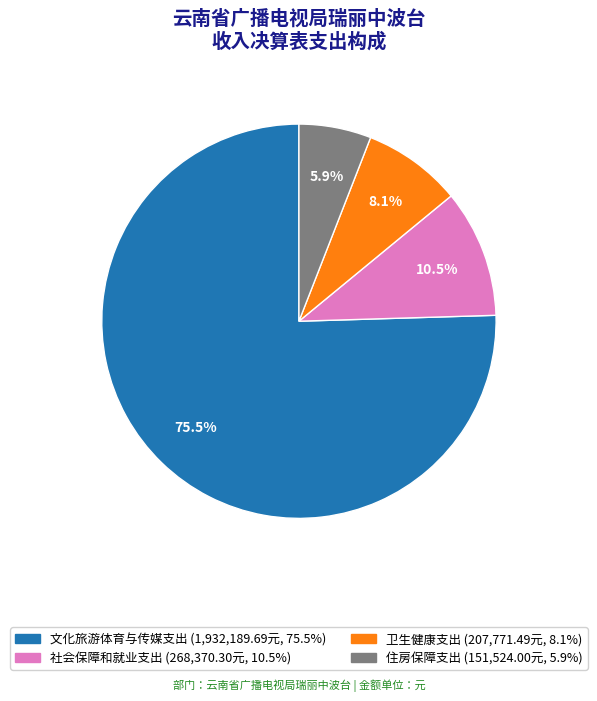

To the nearest percent, what is the difference between the largest and smallest slice percentages?

70%